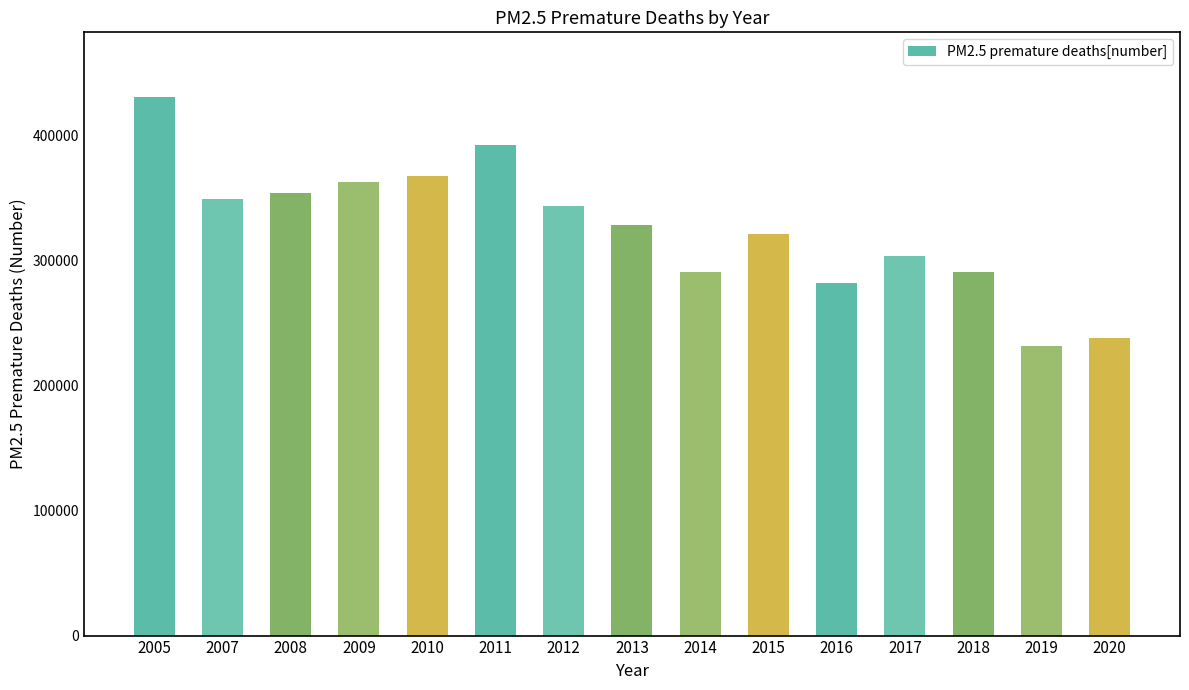

Is it true that the value at 2016 is 431499?

False